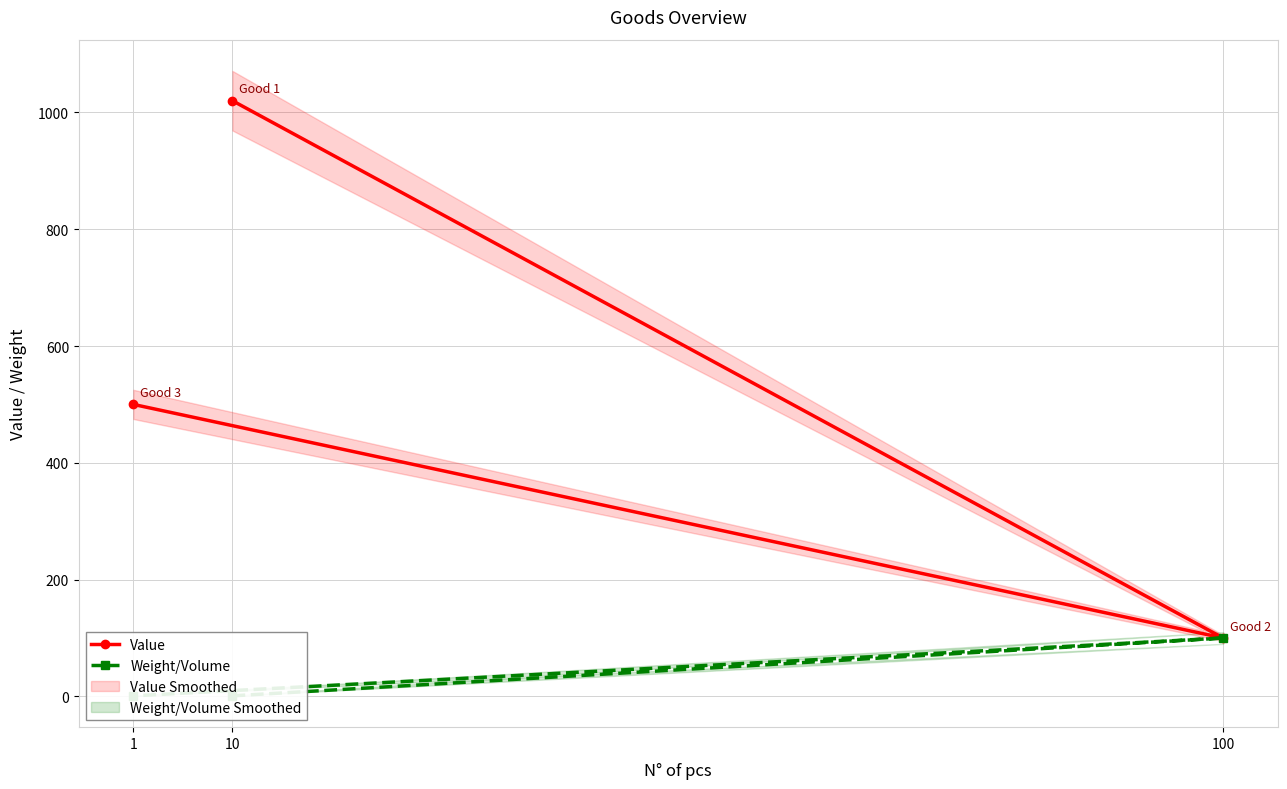

At which label is Weight/Volume closest to 50?

10